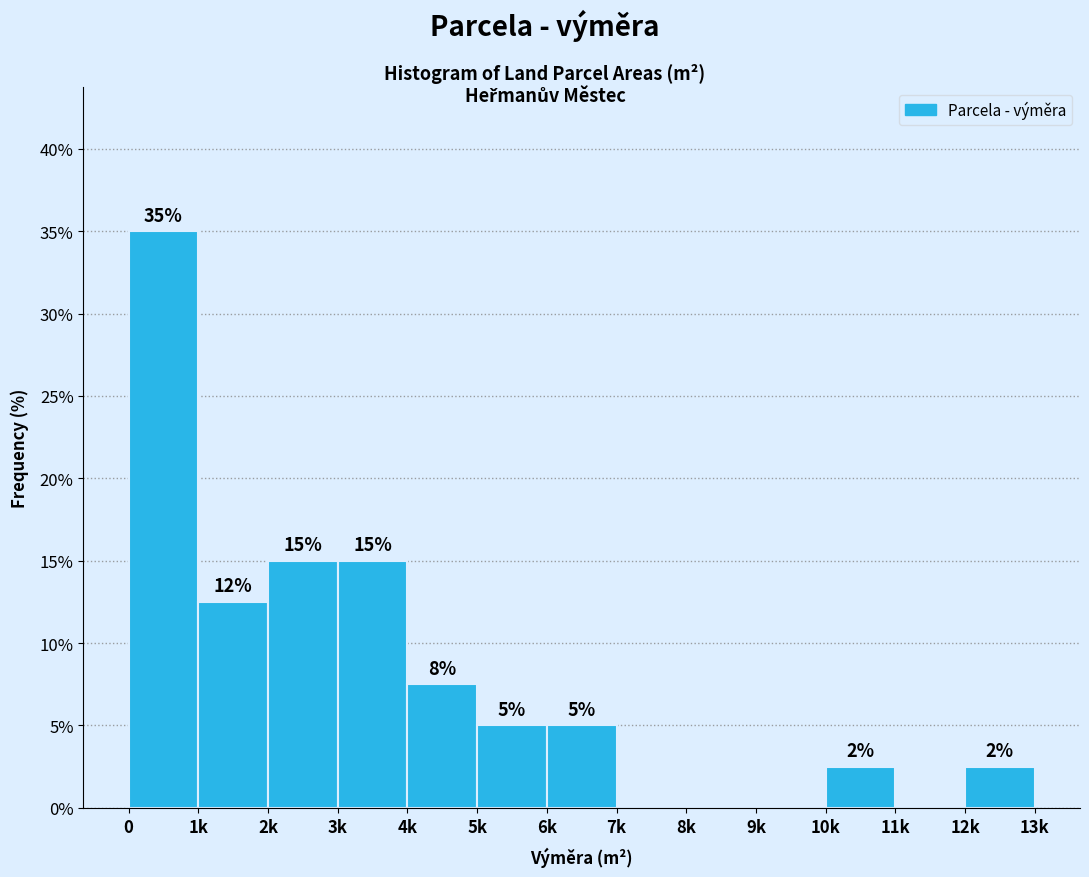

Between 11k and 6k, which is larger?

6k